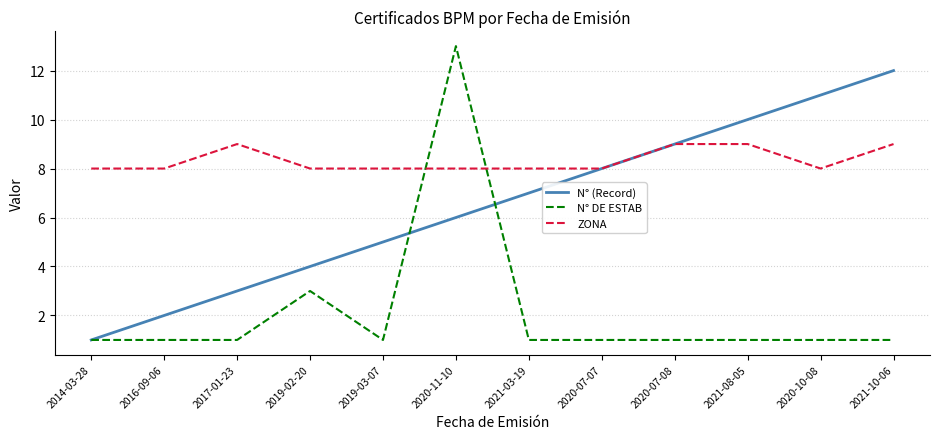

True or false: N° DE ESTAB and ZONA intersect in this chart.

True